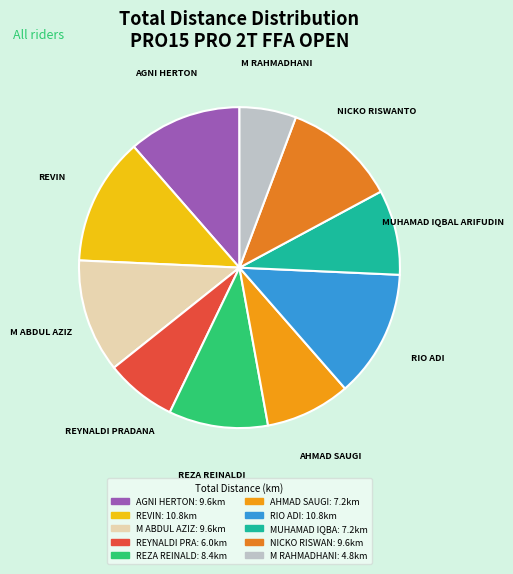

Count the number of slices in the pie.

10